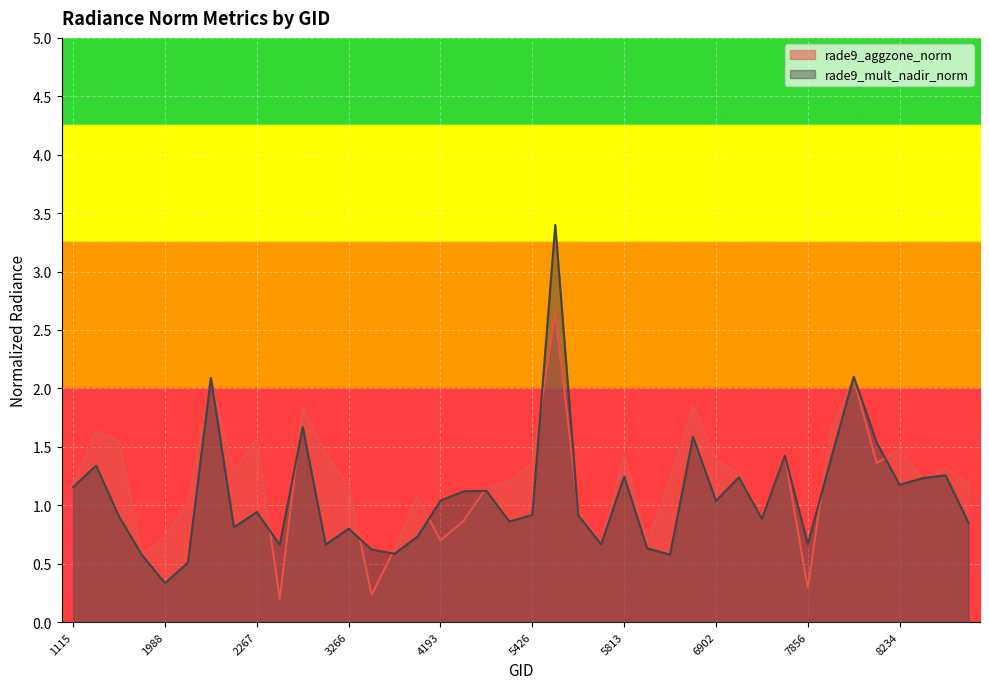

How many lines are shown in the chart?

2